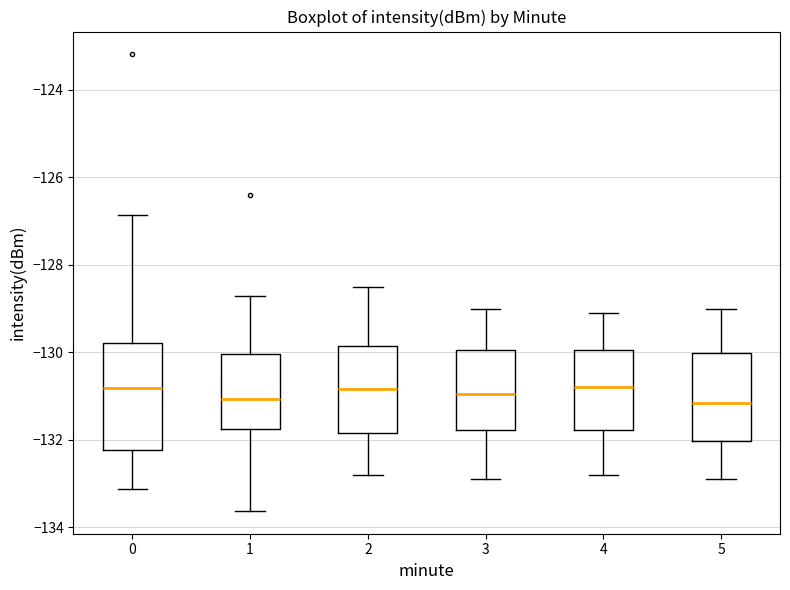

Where does the upper whisker of the box at x = 4 end on the y-axis? The values are not printed on the chart, so give them approximately, as read against the axis.

-129.0